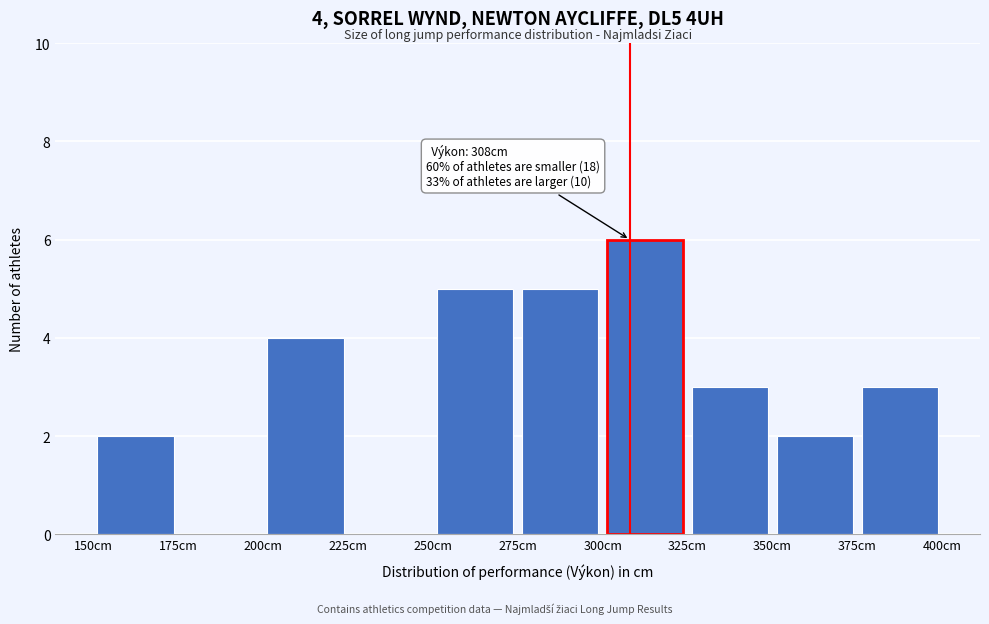

Which range on the x-axis has the tallest bar?

300 to 325